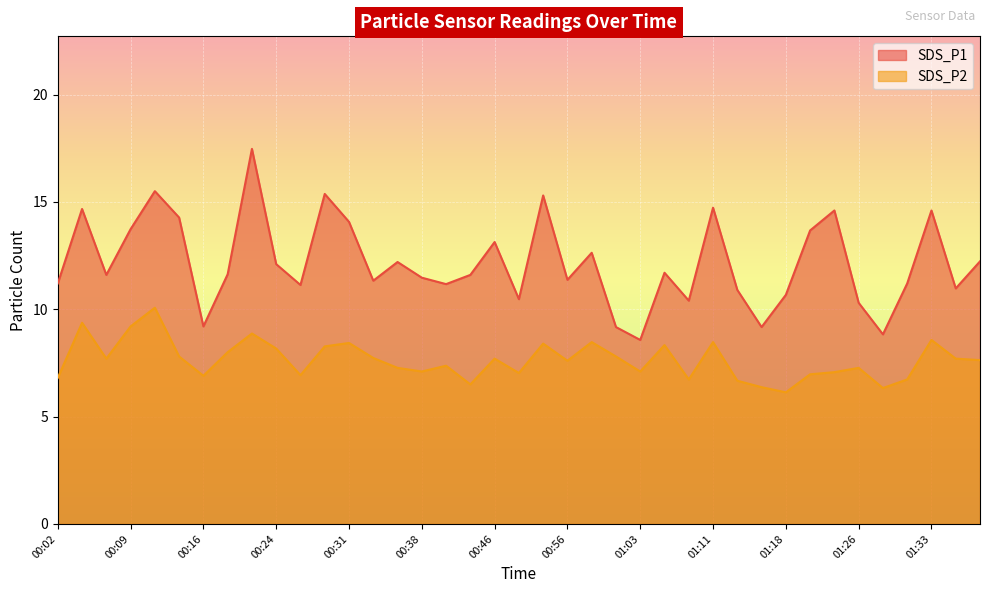

What is the difference between the SDS_P2 values at 00:04 and 01:18?

3.2